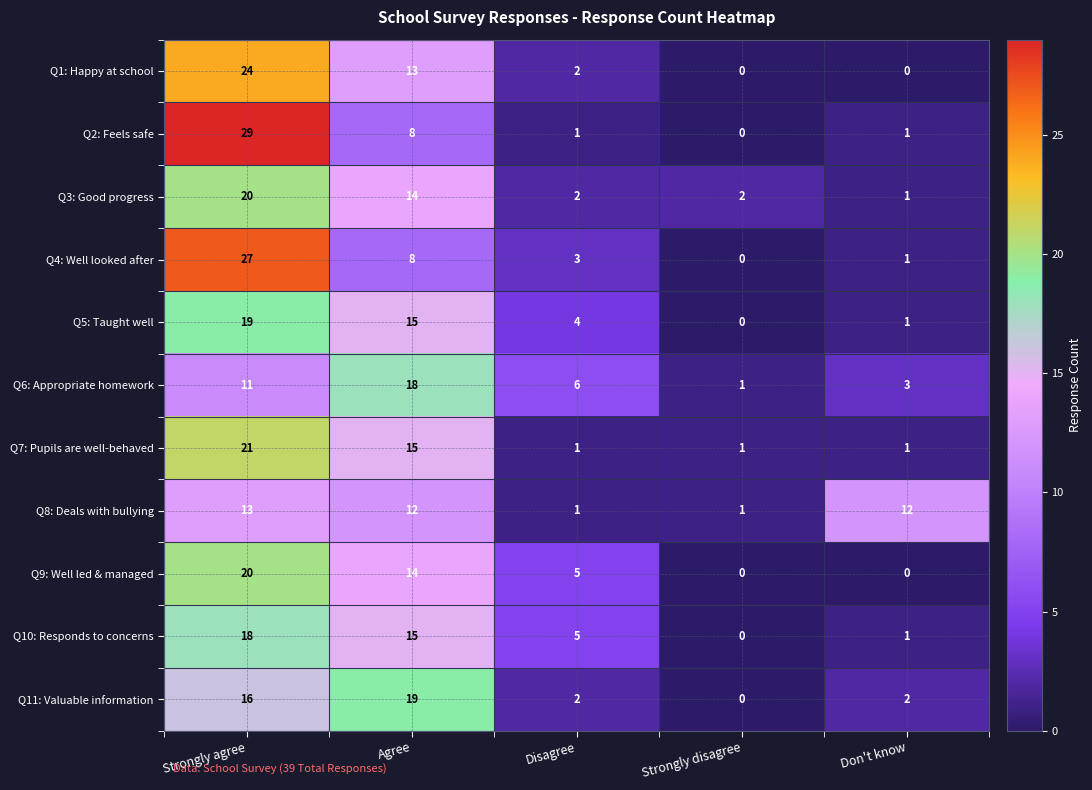

What is the difference between the second highest and second lowest values in the Q8: Deals with bullying series?

11